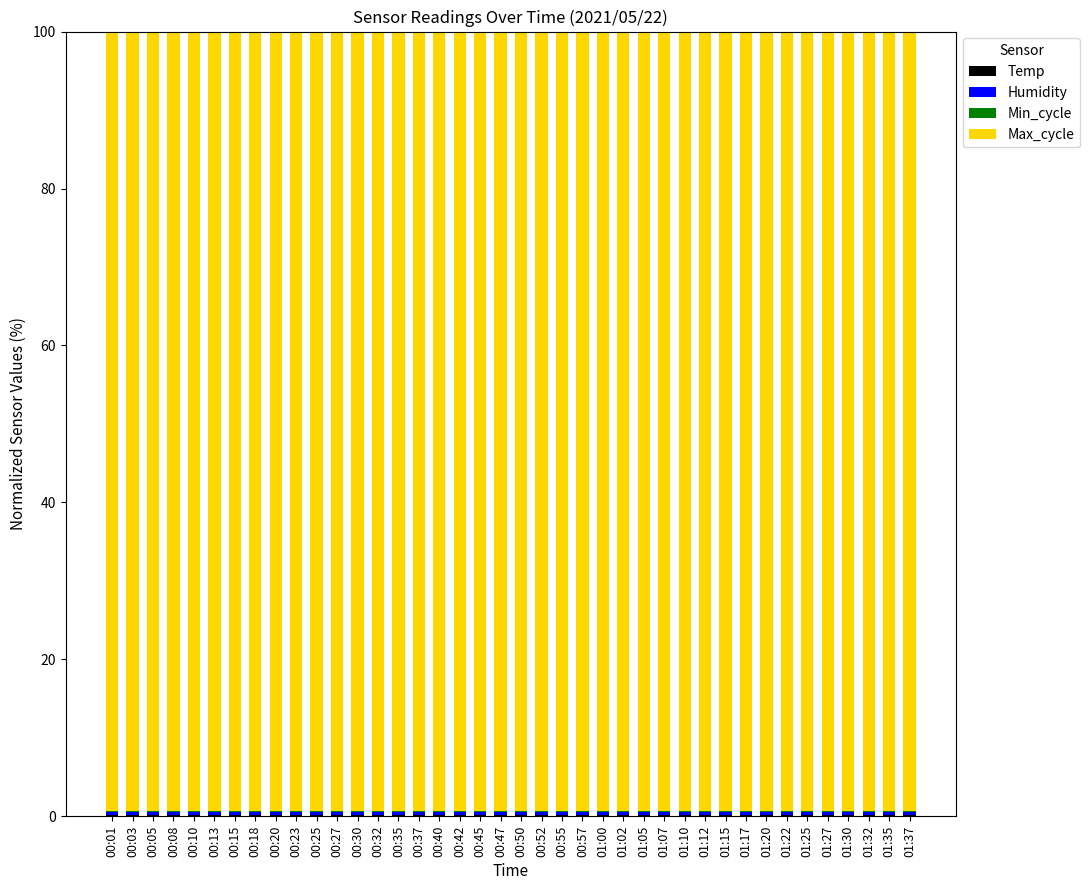

At which label does Temp reach its minimum?

01:30